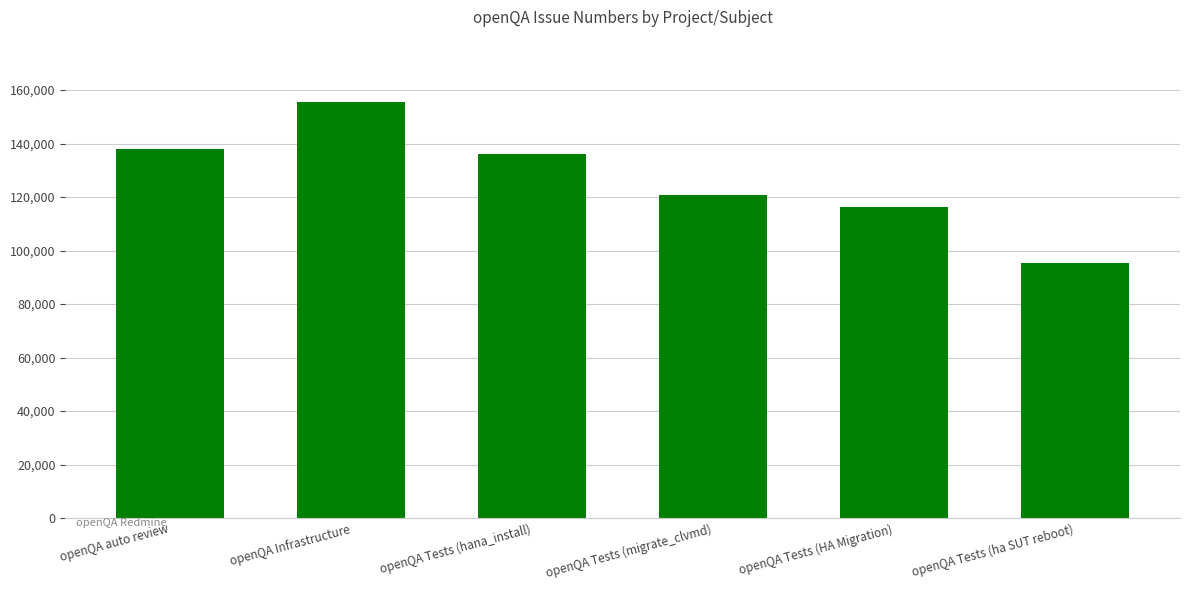

The chart shows a value of 59633 at openQA auto review. True or false?

False